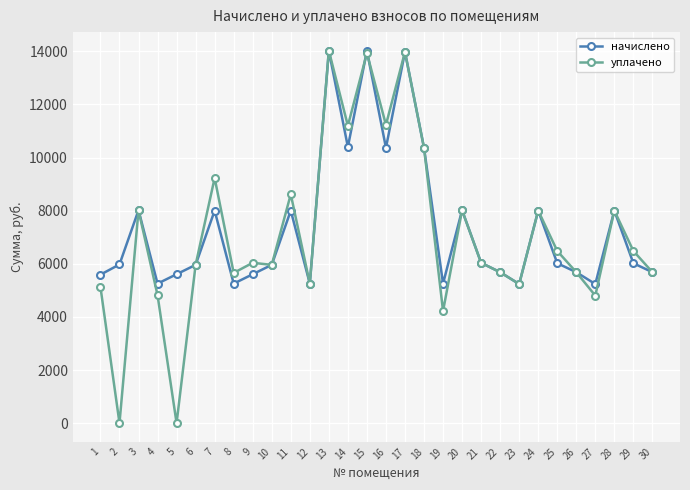

At how many categories does at least one series exceed 2486?

30